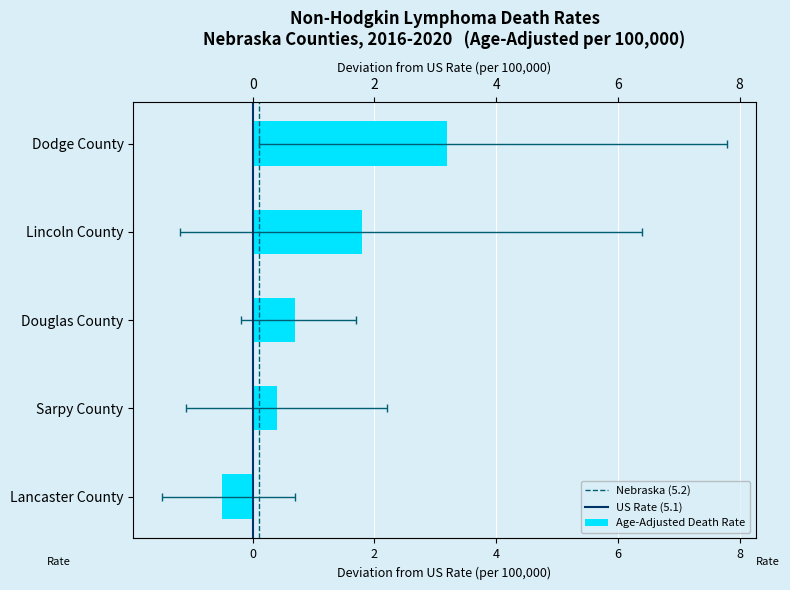

Read the value at Sarpy County.

0.4